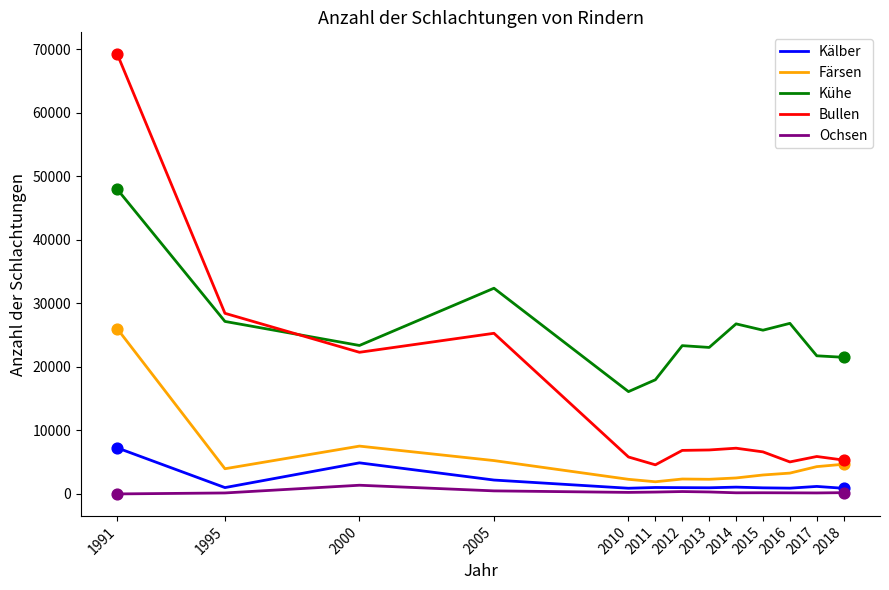

Which series has the largest total across all categories?

Kühe